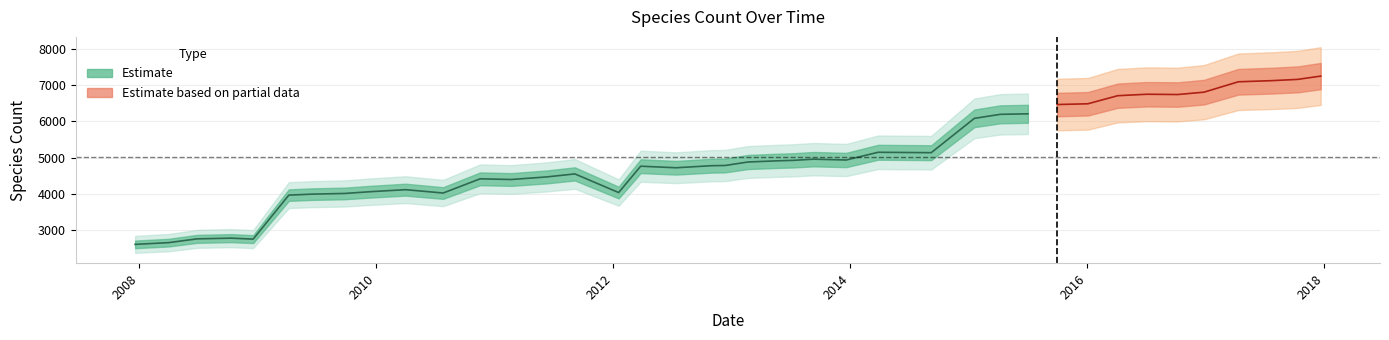

What is the minimum value shown in the chart?

2608